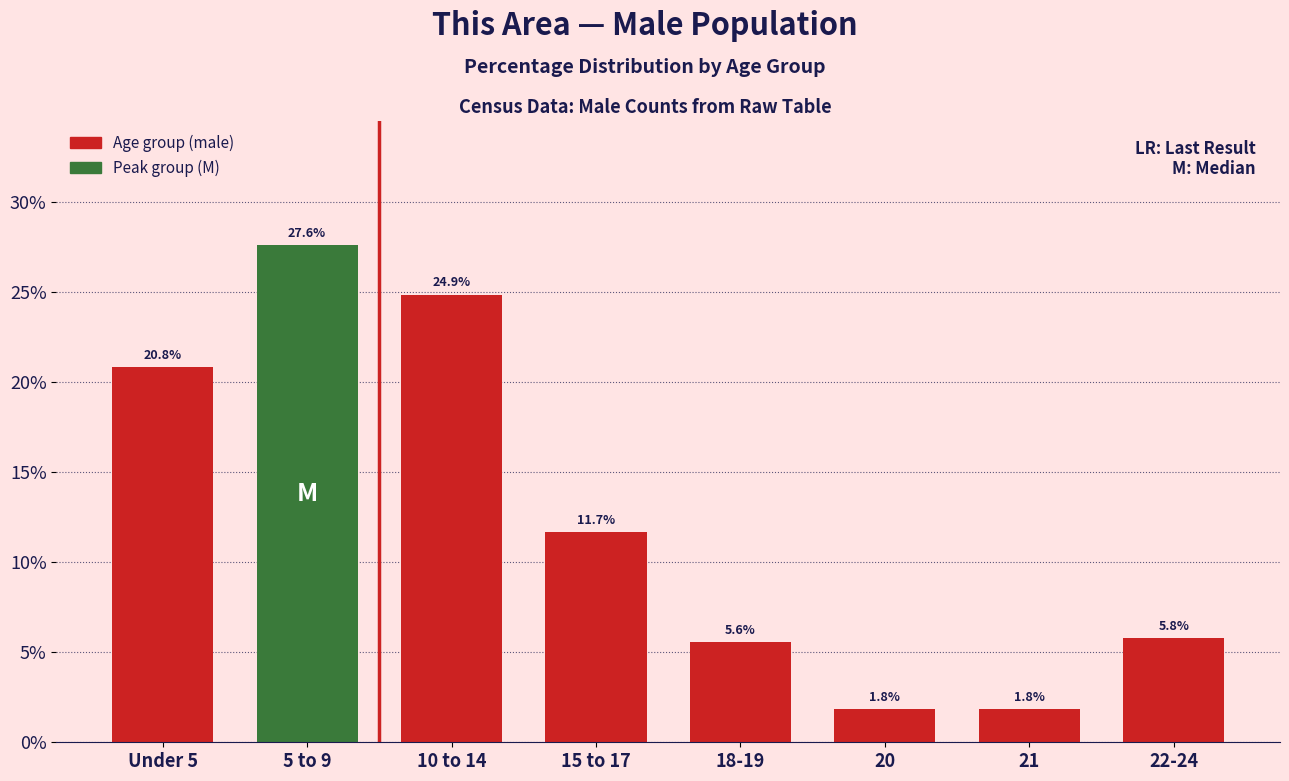

Reading left to right, extract all data points from this chart.

Under 5=20.8	5 to 9=27.6	10 to 14=24.9	15 to 17=11.7	18-19=5.6	20=1.8	21=1.8	22-24=5.8